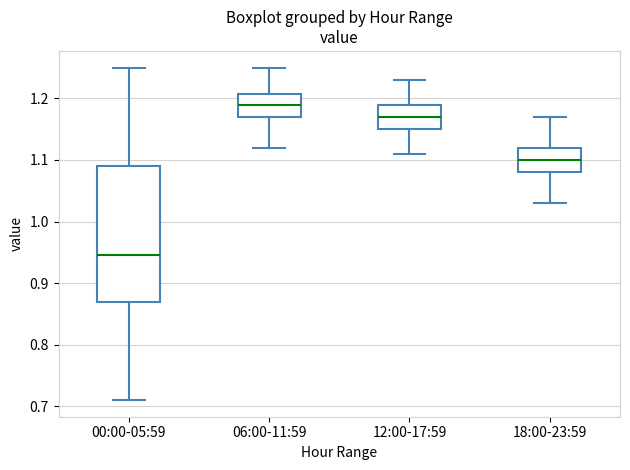

Which box's median line is the lowest?

00:00-05:59